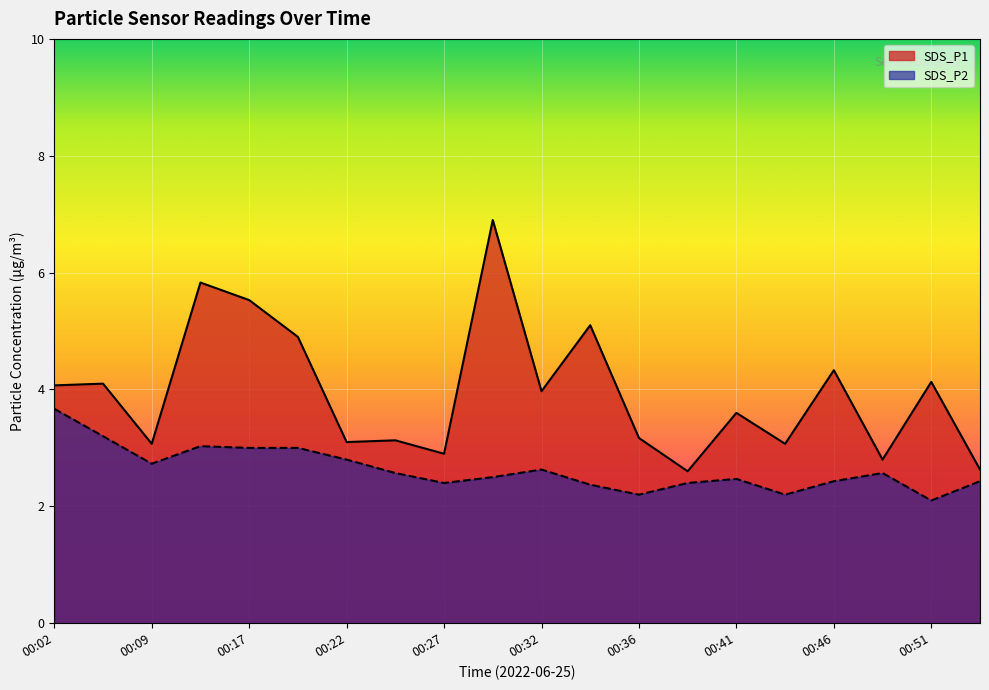

What is the approximate value of SDS_P1 at 00:09?

3.1